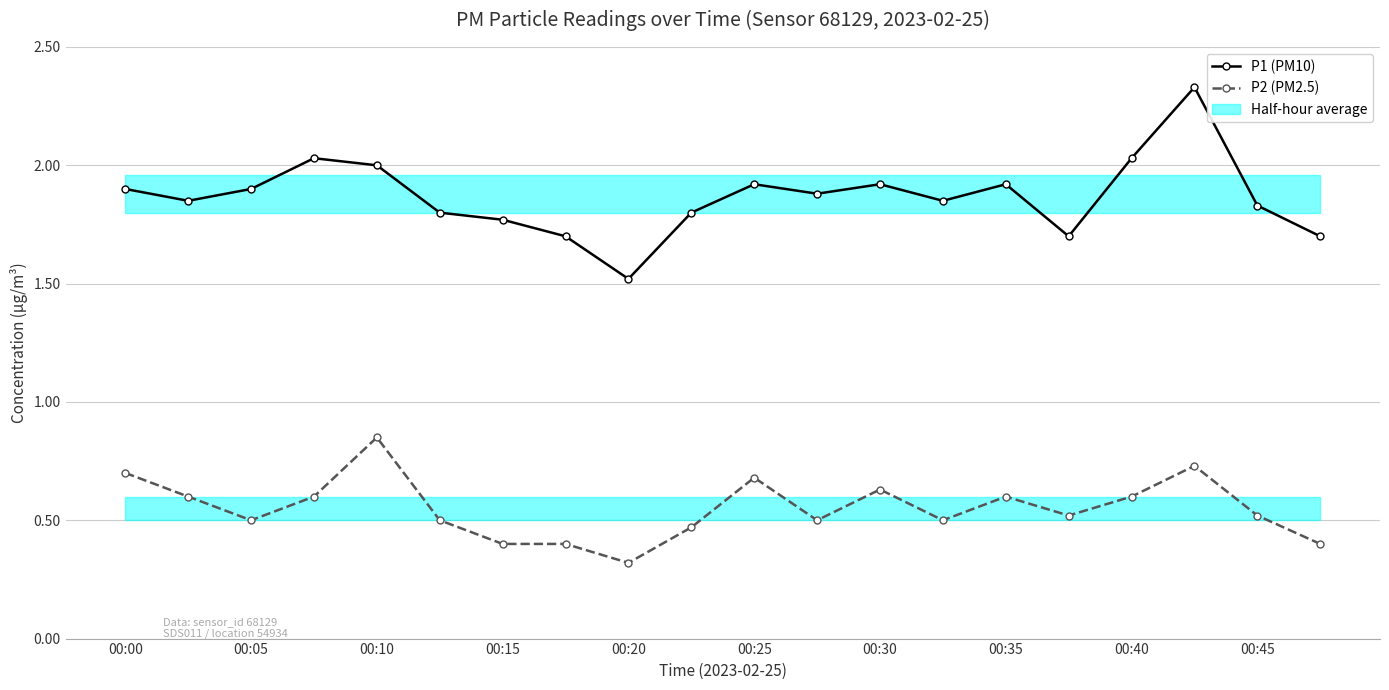

Rank the series by their average value, from highest to lowest.

P1 (PM10), P2 (PM2.5)